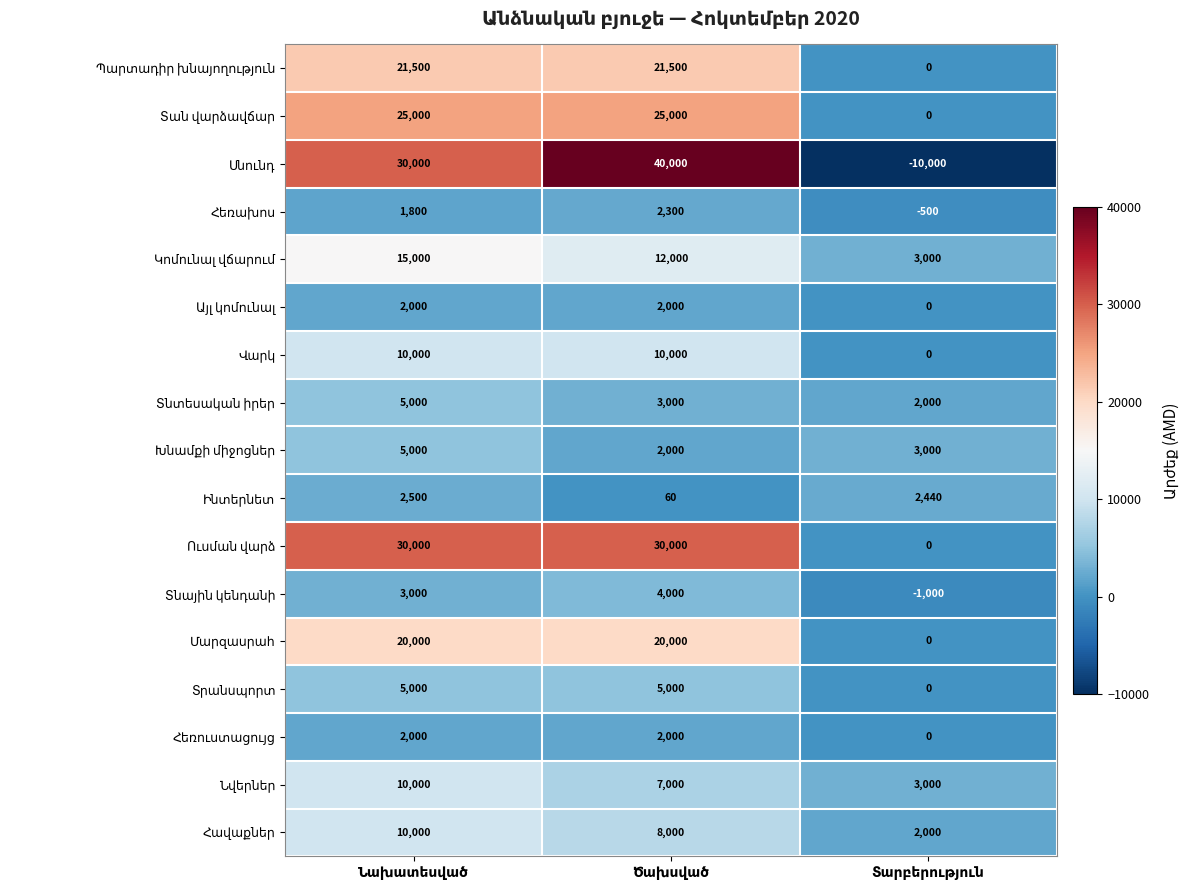

What is the smallest value displayed?

-10000